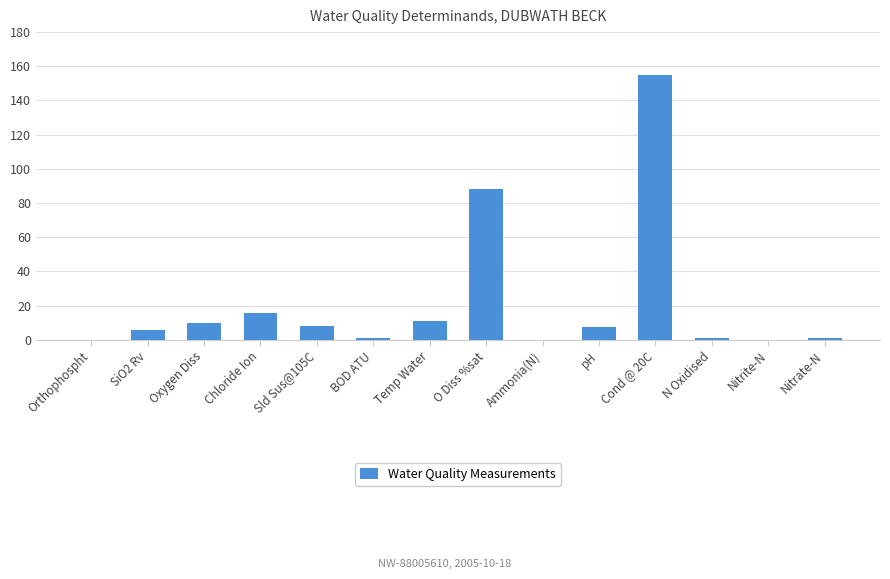

Count the number of data series in this chart.

1